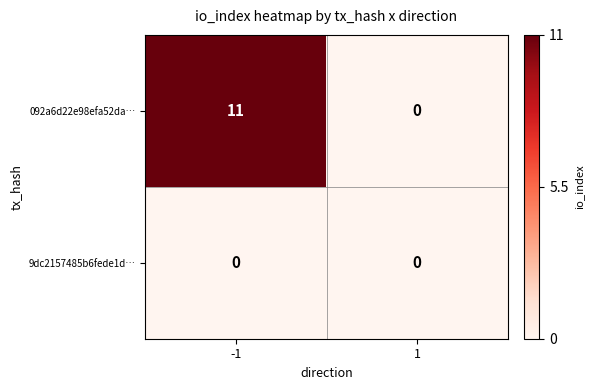

Count the number of categories in the chart.

2